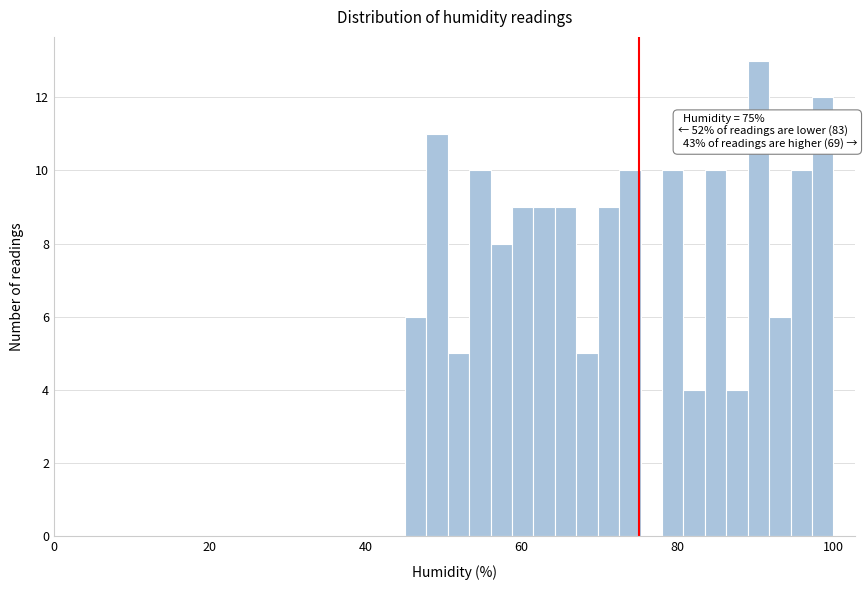

Around what value on the x-axis is the tallest bar? Give the approximate position of its centre, as read against the axis.

90